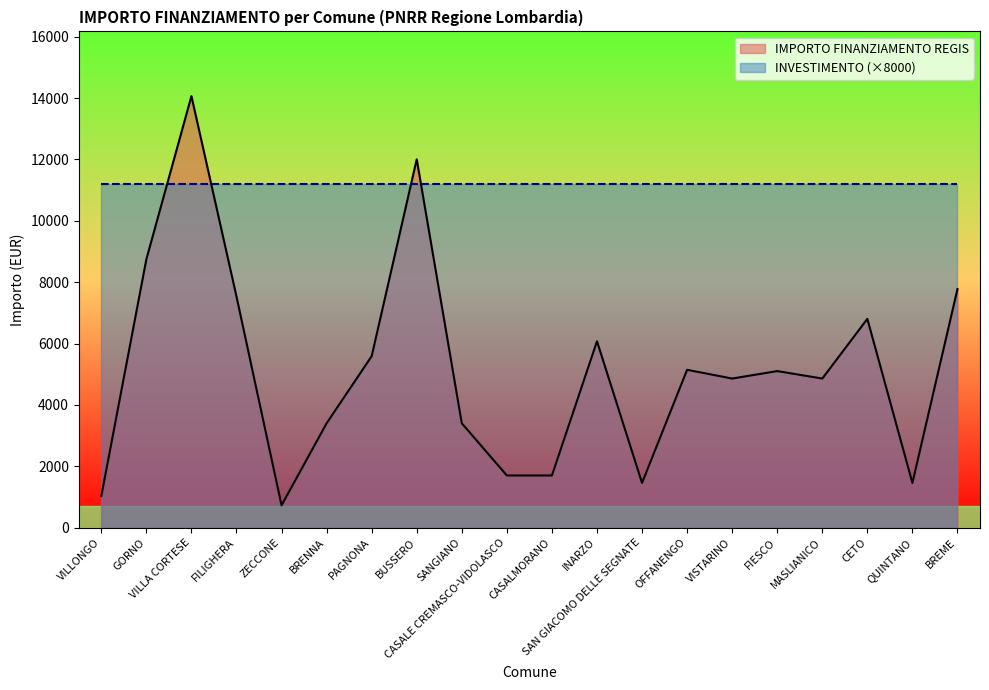

The chart shows a value of 420 at VILLONGO. True or false?

False